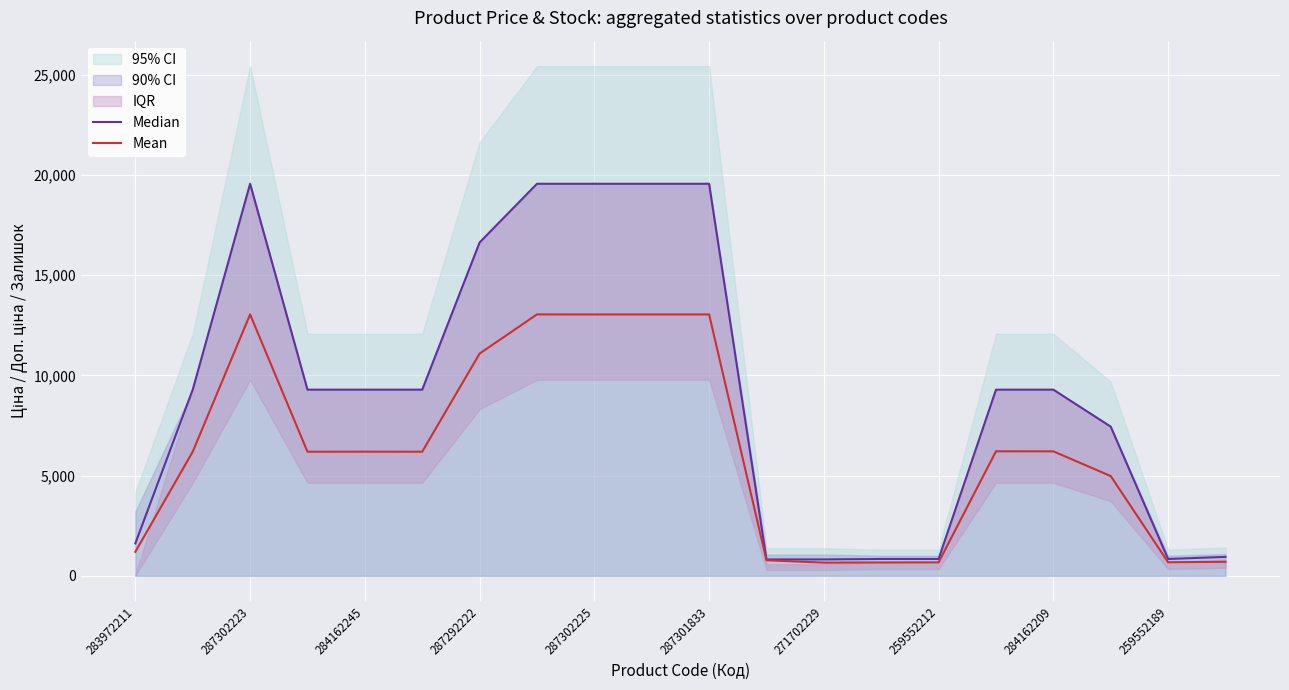

Read the Mean value at 13.

667.0